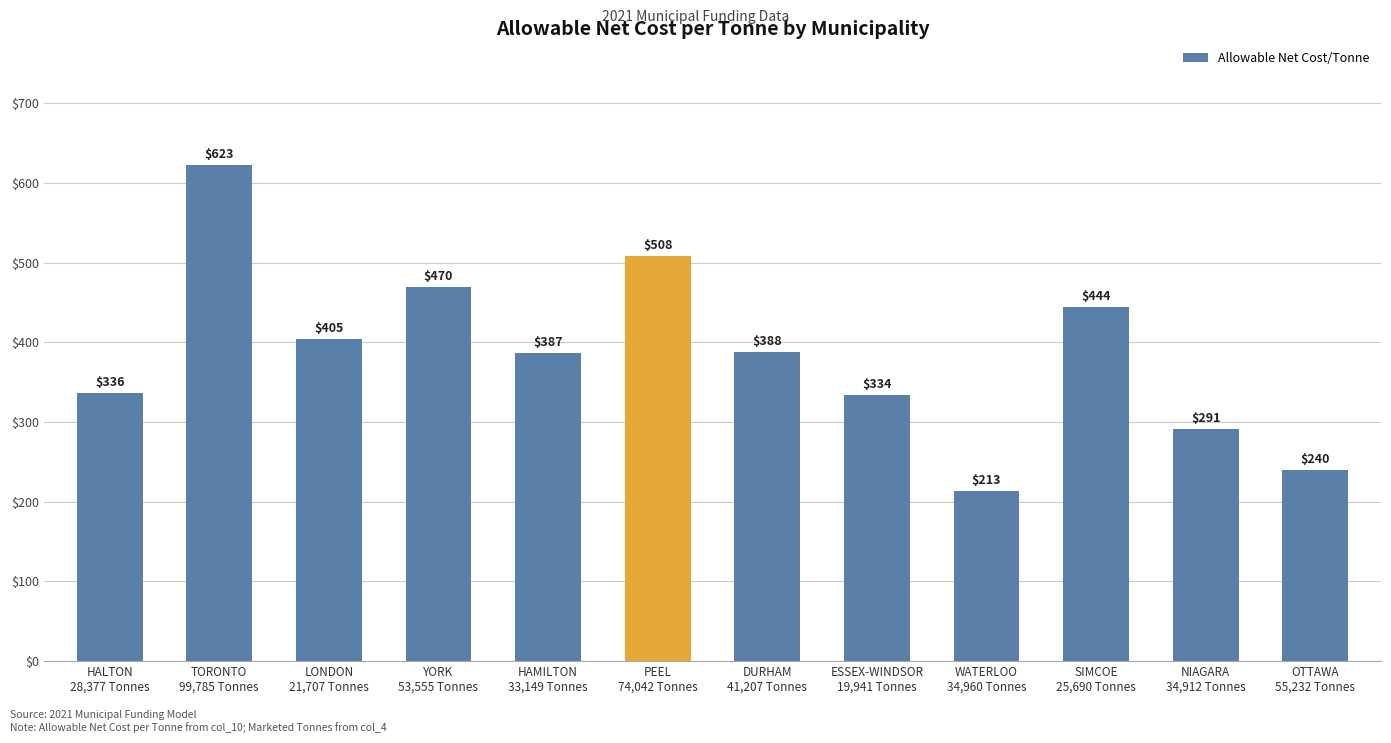

At which label is the value closest to 418?

LONDON
21,707 Tonnes